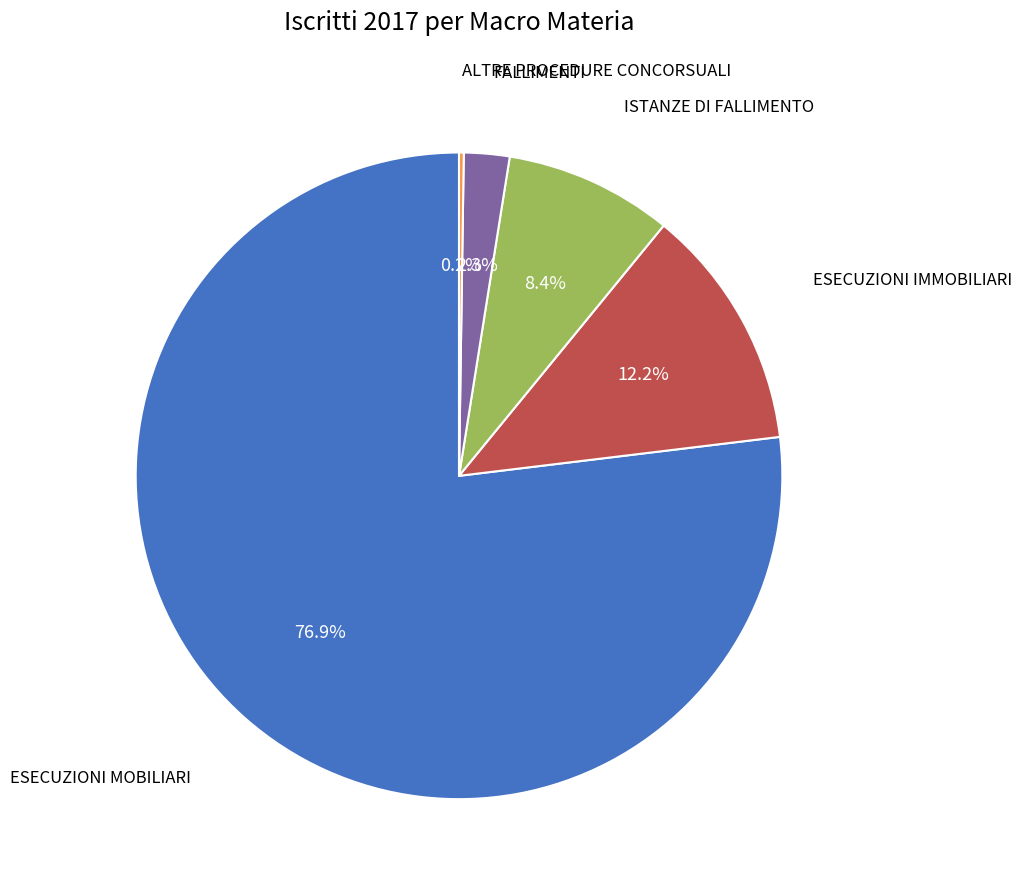

To the nearest percent, what is the average slice percentage?

20%